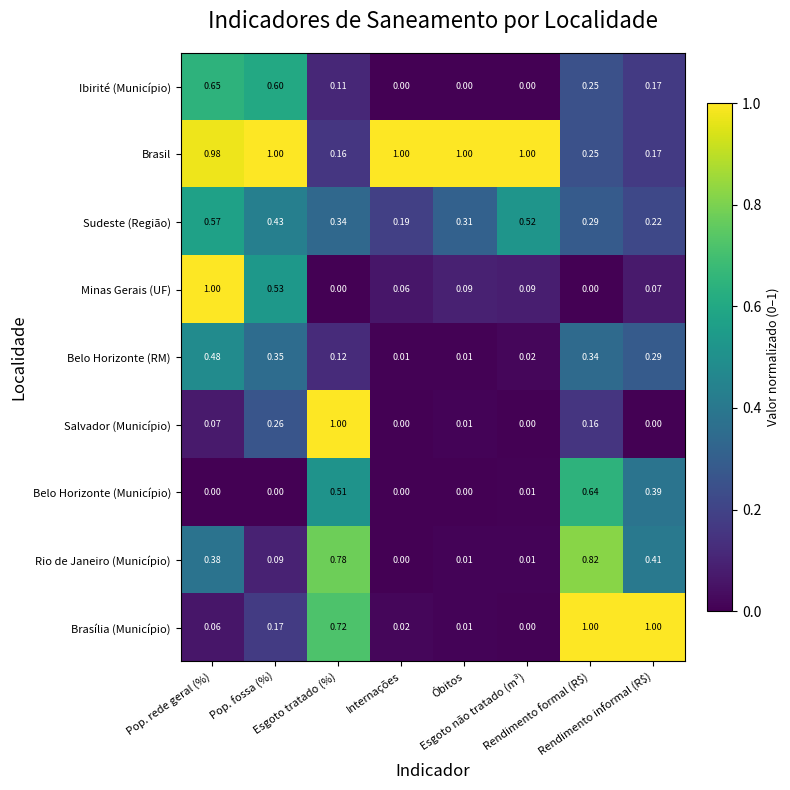

Which series has the largest total across all categories?

Brasil